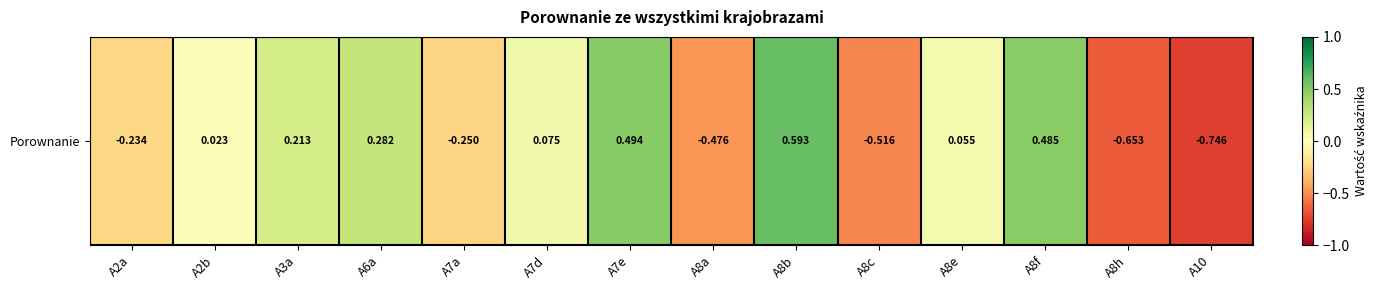

Reading left to right, extract all data points from this chart.

A2a=-0.2	A2b=0.0	A3a=0.2	A6a=0.3	A7a=-0.2	A7d=0.1	A7e=0.5	A8a=-0.5	A8b=0.6	A8c=-0.5	A8e=0.1	A8f=0.5	A8h=-0.7	A10=-0.7